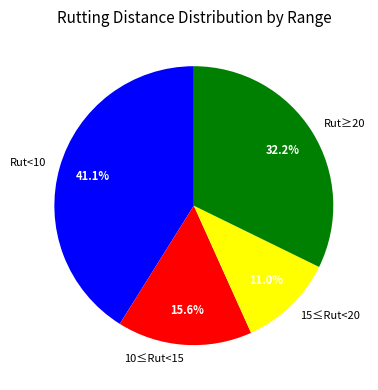

Approximately how many times larger is the value at 15≤Rut<20 compared to Rut≥20?

0.3